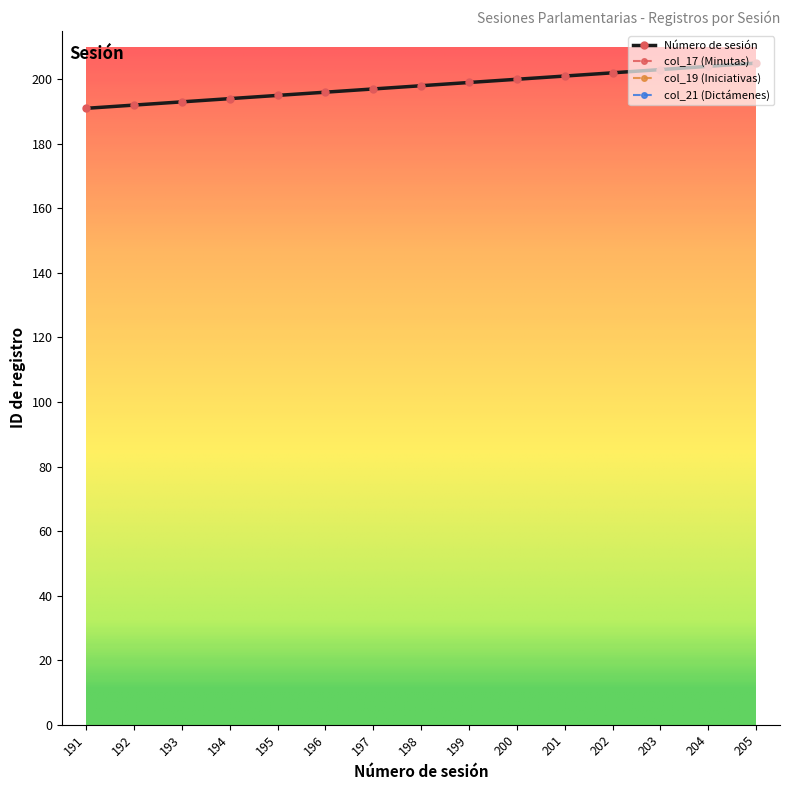

Where is the first local maximum for col_19 (Iniciativas)?

195